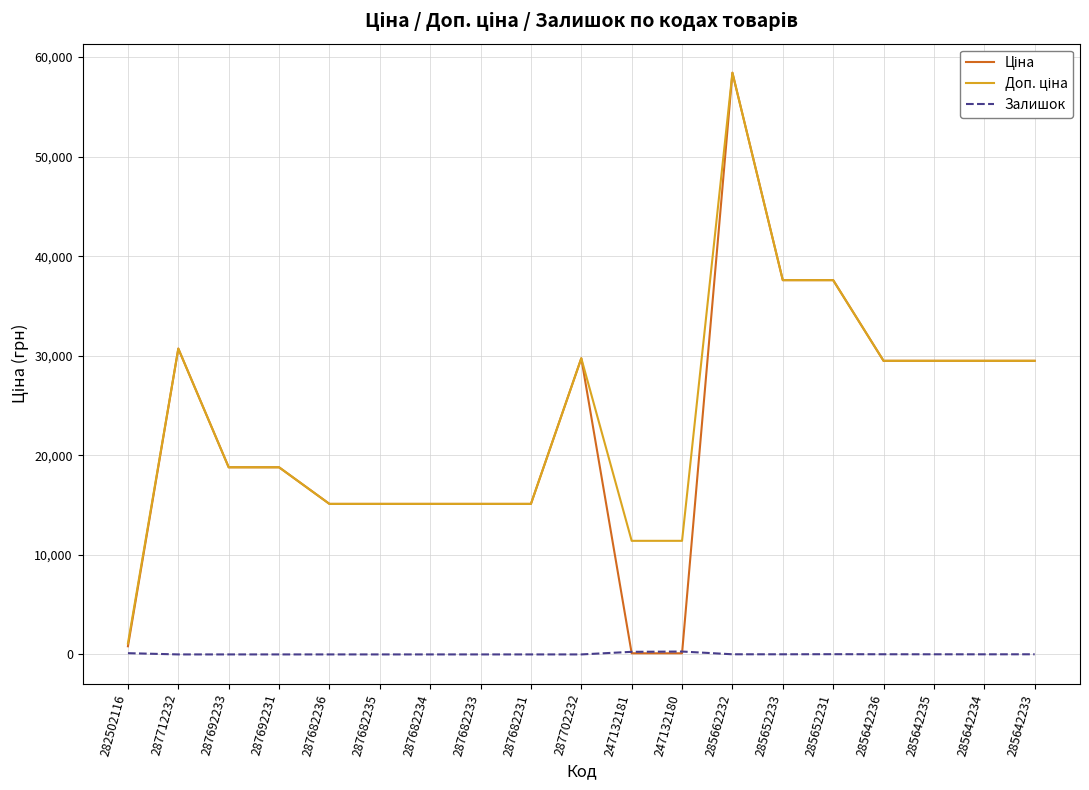

What is the sum of all Залишок values?

778.0